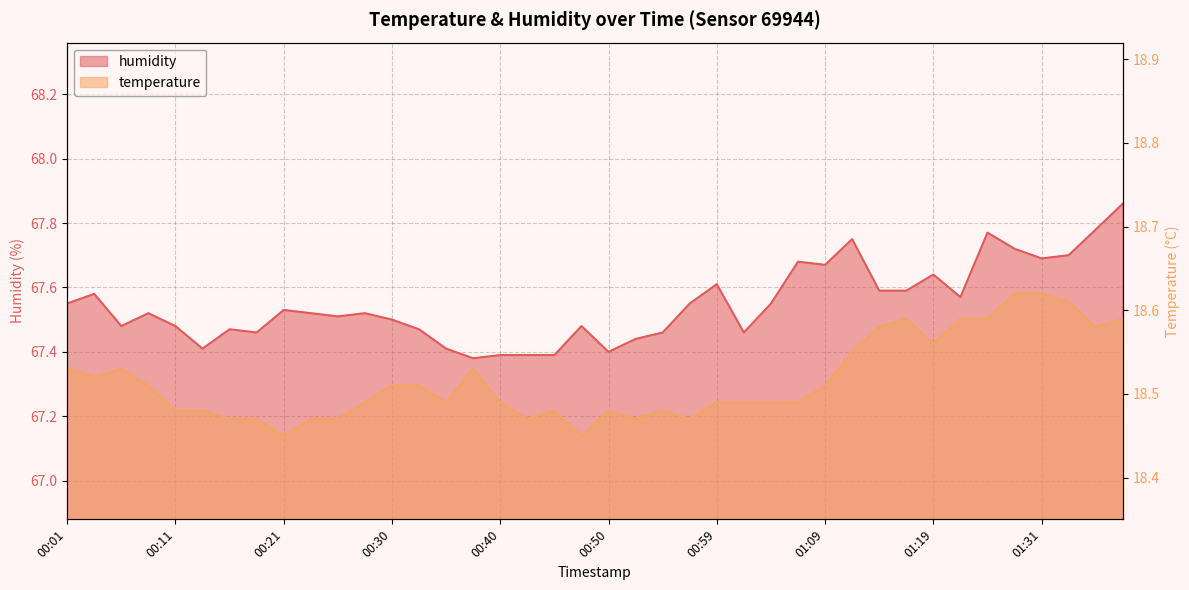

How many distinct data groups are displayed?

2